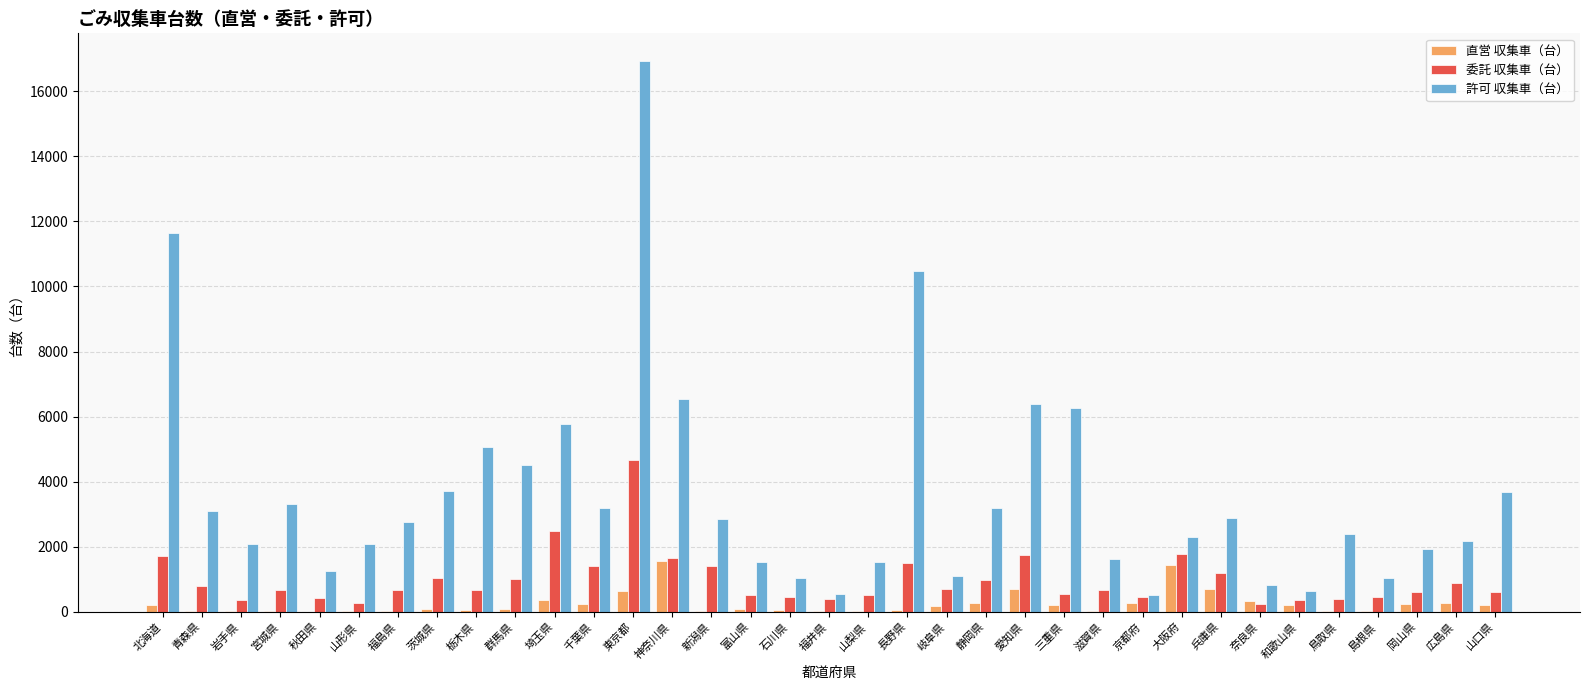

At which label is 許可 収集車（台） closest to 8720?

長野県